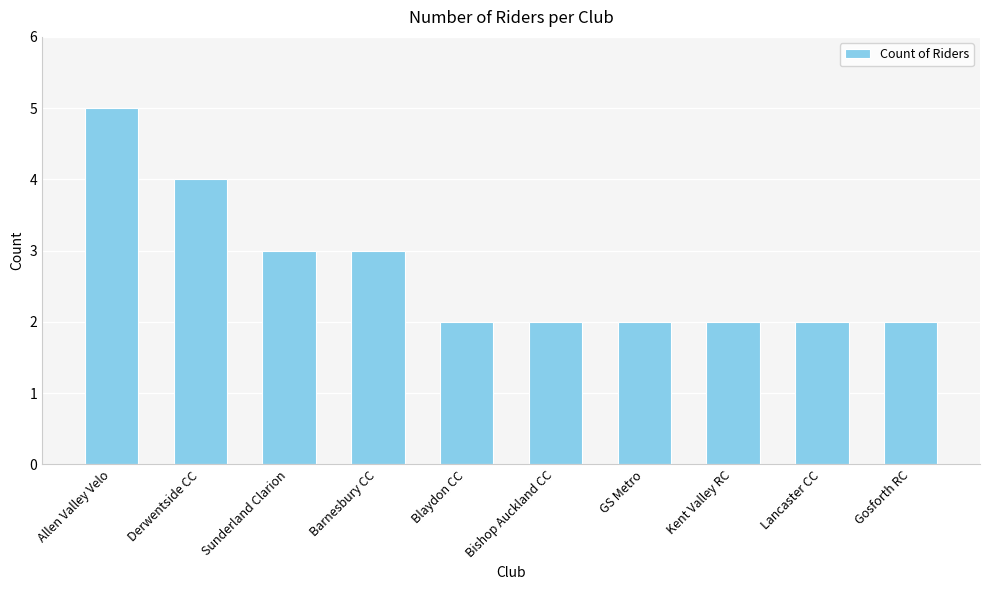

Which category has the highest value across all series?

Allen Valley Velo